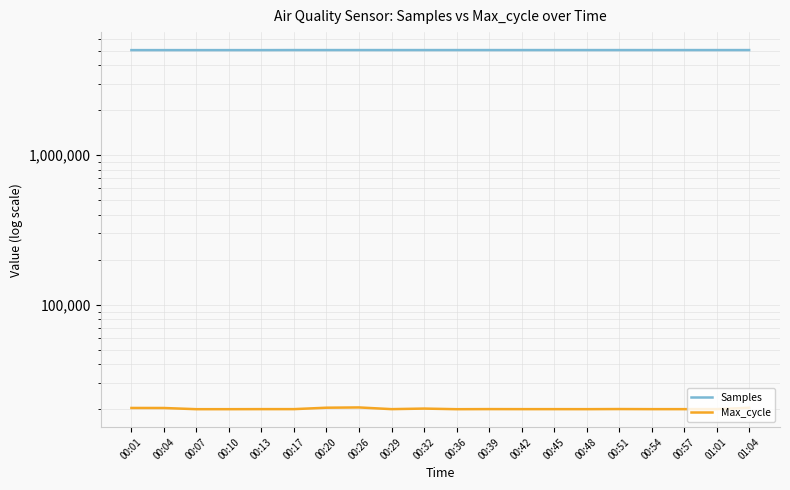

True or false: Samples has more than 0 interior local peaks.

True